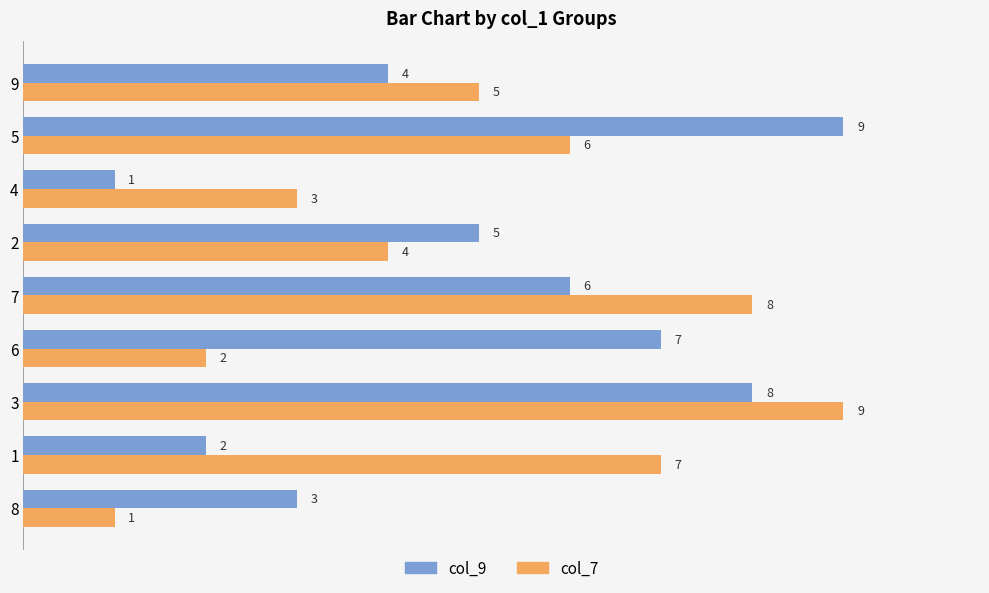

The value of col_9 at 4 is 5. True or false?

False